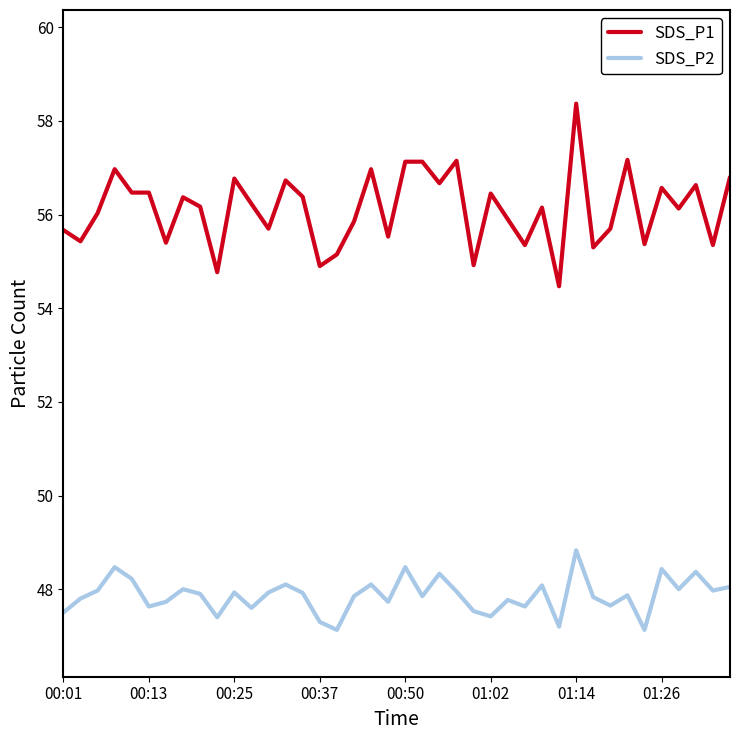

True or false: SDS_P2 and SDS_P1 intersect in this chart.

False